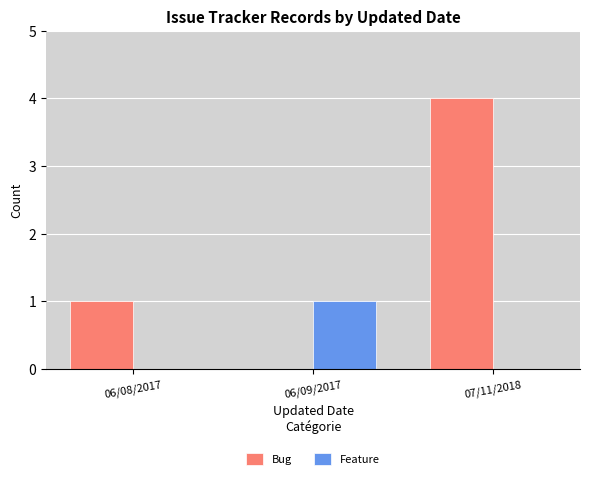

The Feature series shows 0 at 07/11/2018. True or false?

True